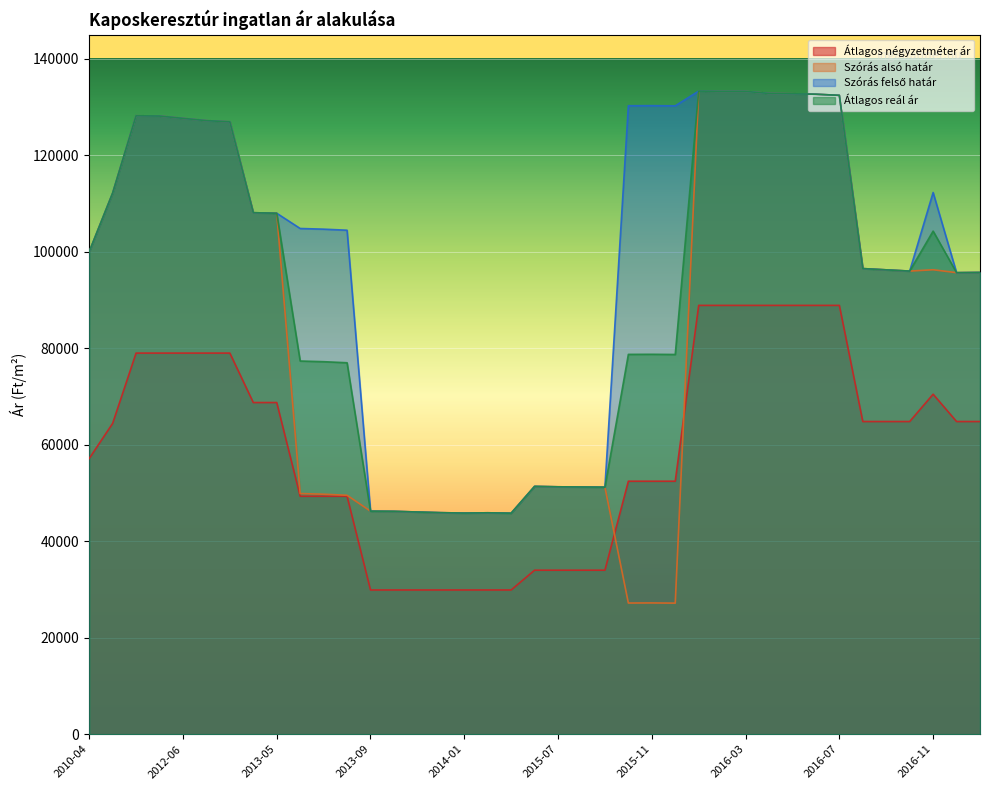

What is the spread (max minus min) of values at 2013-10?

16300